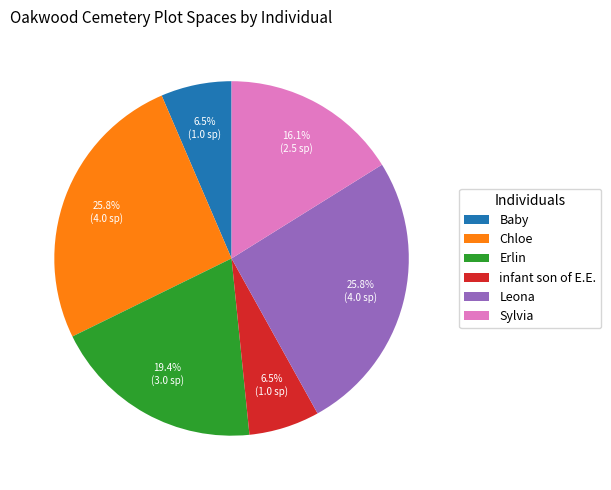

What portion of the pie excludes infant son of E.E.?

93.5%